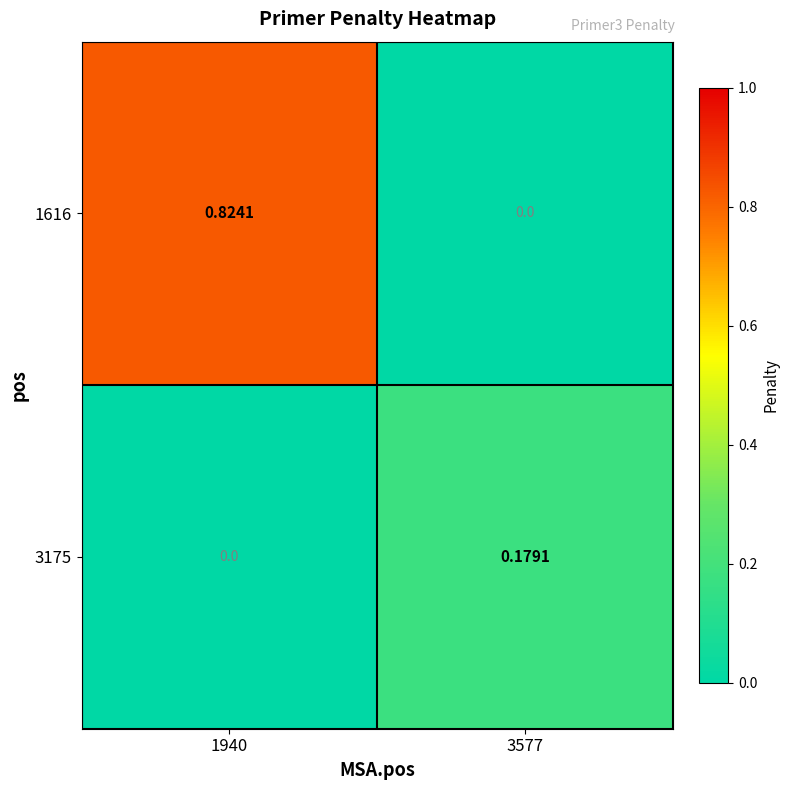

How many categories are shown in the chart?

2